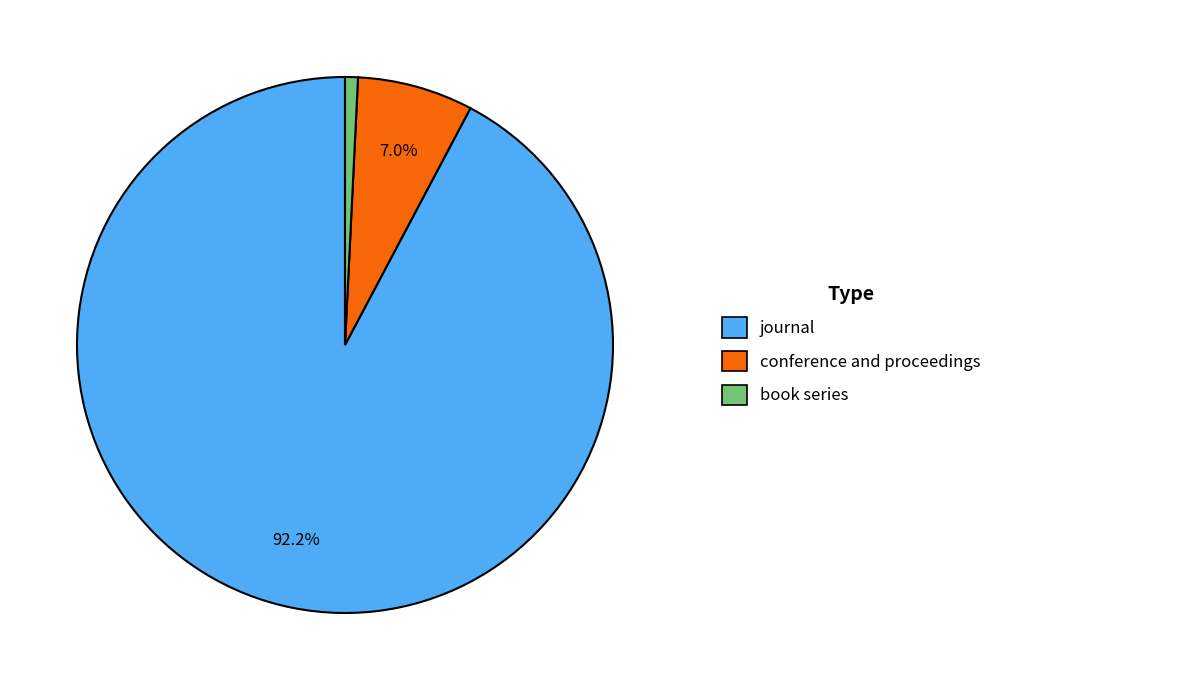

Does any single category account for the majority?

Yes